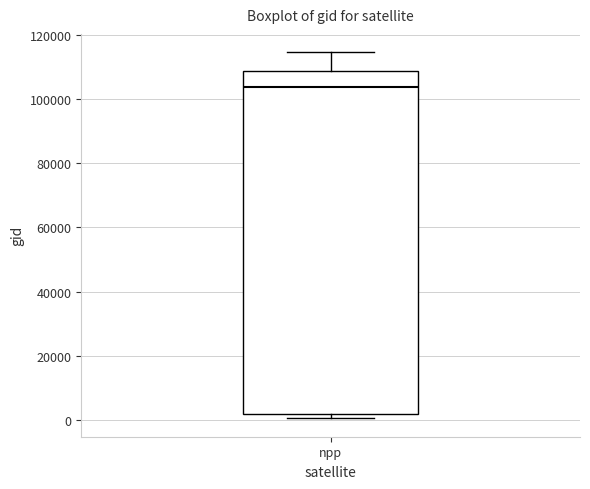

Where does the upper whisker of the box for npp end on the y-axis? The values are not printed on the chart, so give them approximately, as read against the axis.

114000